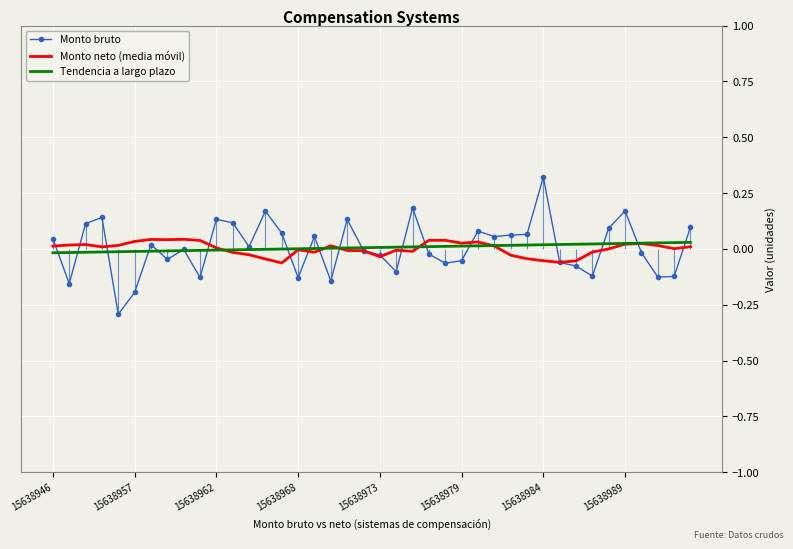

True or false: Monto neto (media móvil) and Monto bruto cross at least once.

True